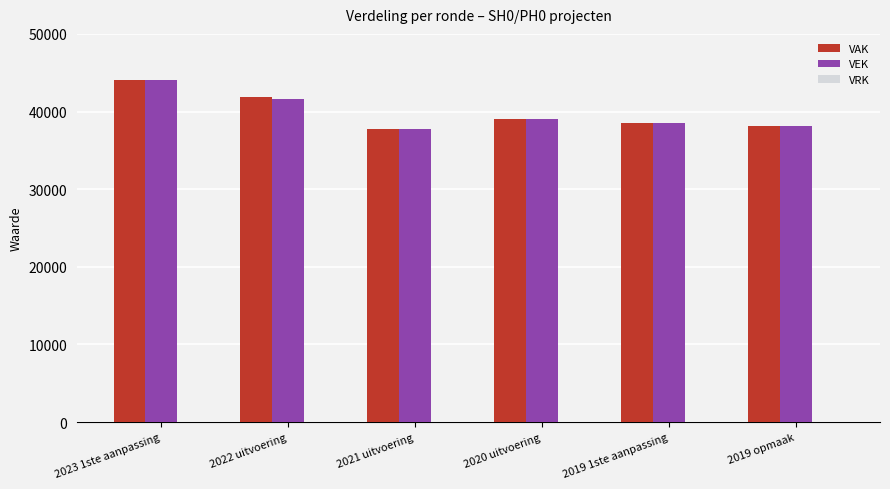

What is the difference between the maximum and second lowest values in the VAK series?

5949